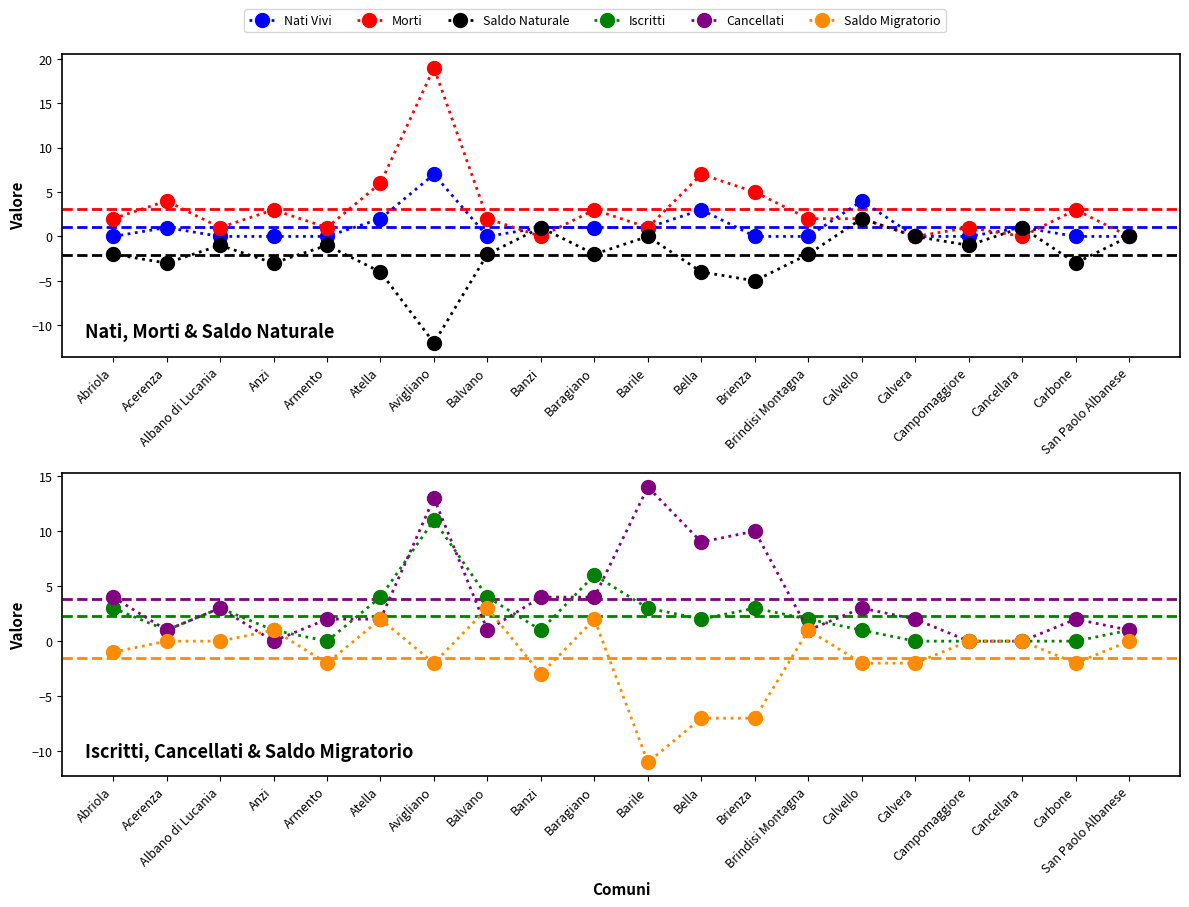

What is the label of the 13th point from the right?

Balvano